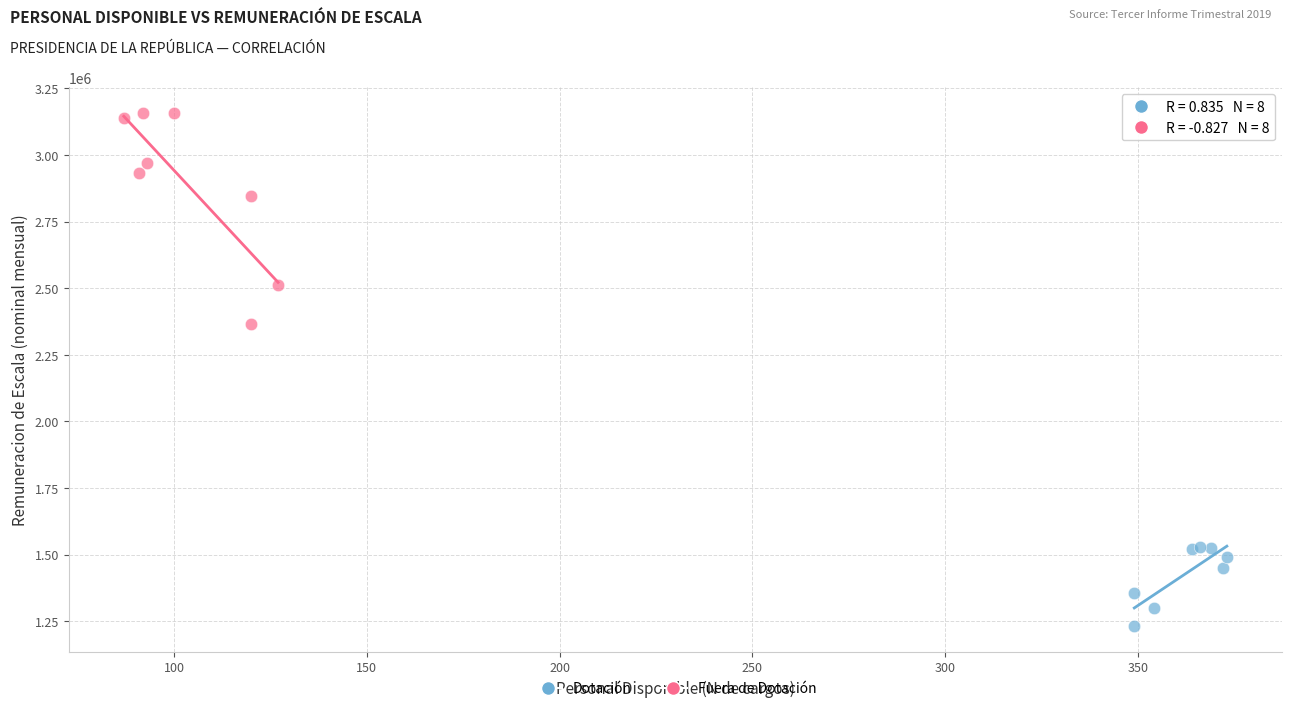

Which series reaches the maximum Y coordinate?

Fuera de Dotación